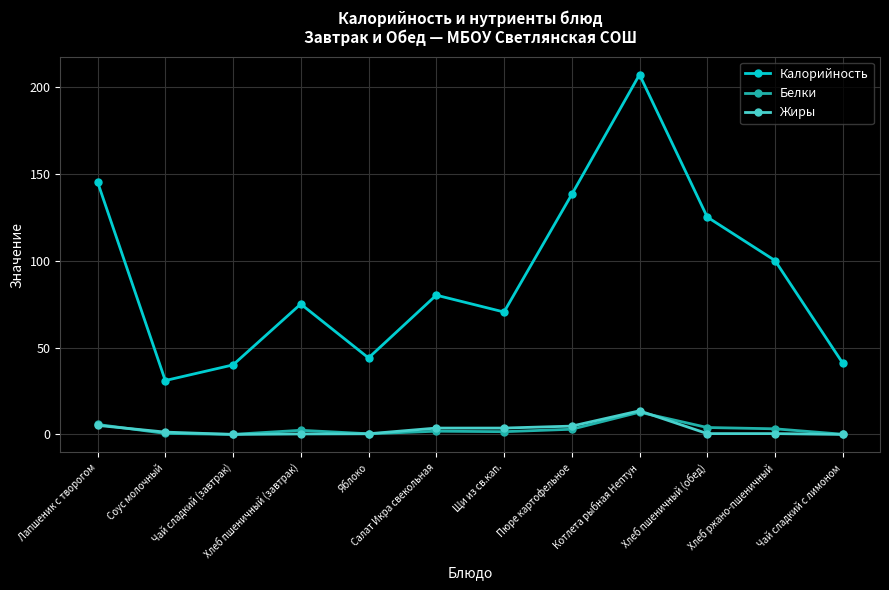

What are all the series names shown in the legend?

Калорийность, Белки, Жиры